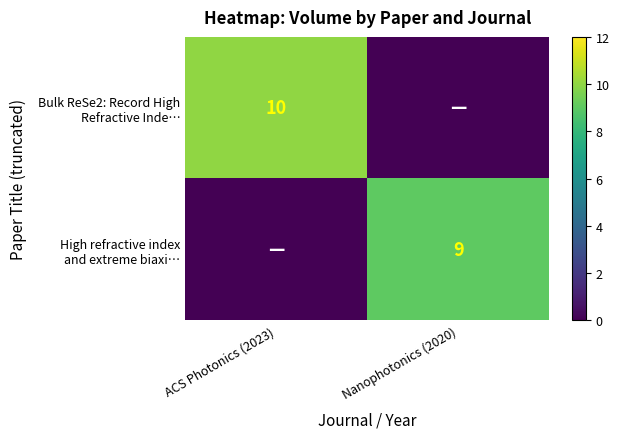

What is the spread (max minus min) of values at ACS Photonics (2023)?

10